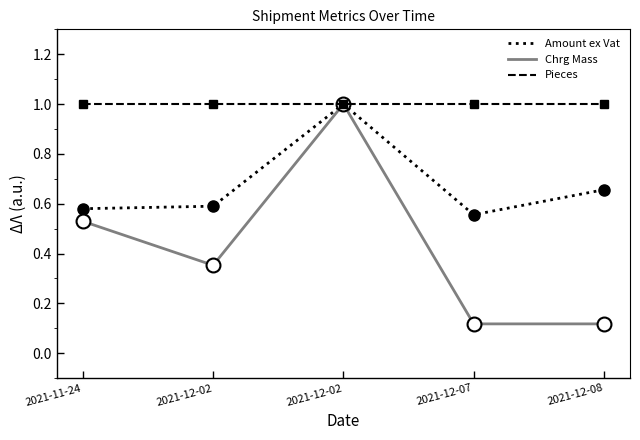

Does the chart have visible grid lines?

No